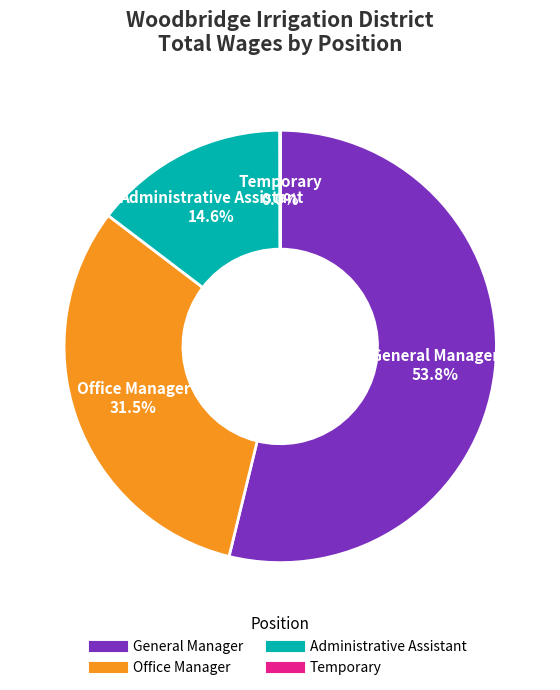

Which category accounts for the majority?

General Manager